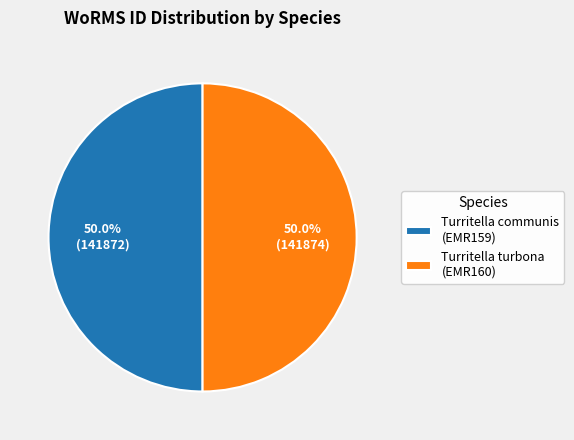

Approximately how many times larger is the value at Turritella turbona (EMR160) compared to Turritella communis (EMR159)?

1.0